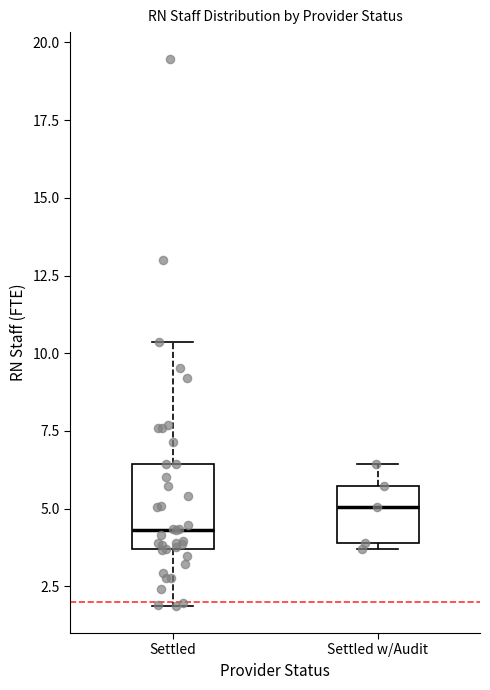

Reading left to right, transcribe this box plot: for each box, give where its median line is, the range the box spans, and where its two whiskers end, as read against the y-axis. The values are not printed on the chart, so give them approximately, as read against the axis.

Settled: median 4.5, box 3.5 to 6.5, whiskers 2.0 to 10.5
Settled w/Audit: median 5.0, box 4.0 to 5.5, whiskers 3.5 to 6.5